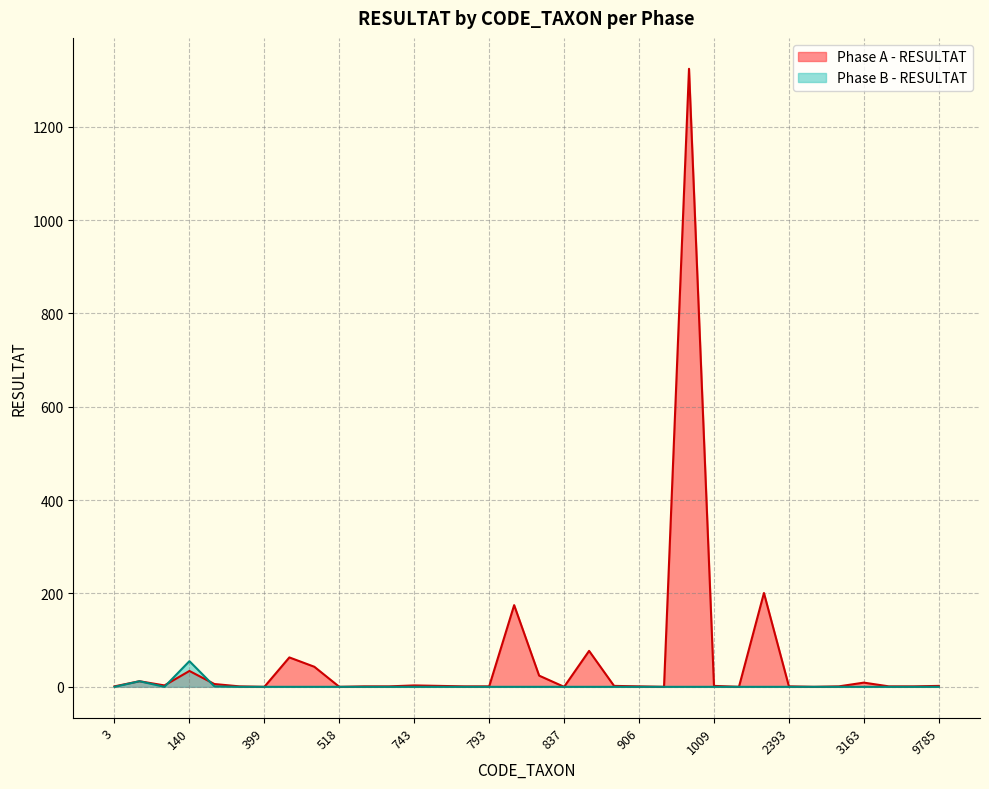

How many data points does each series have?

34